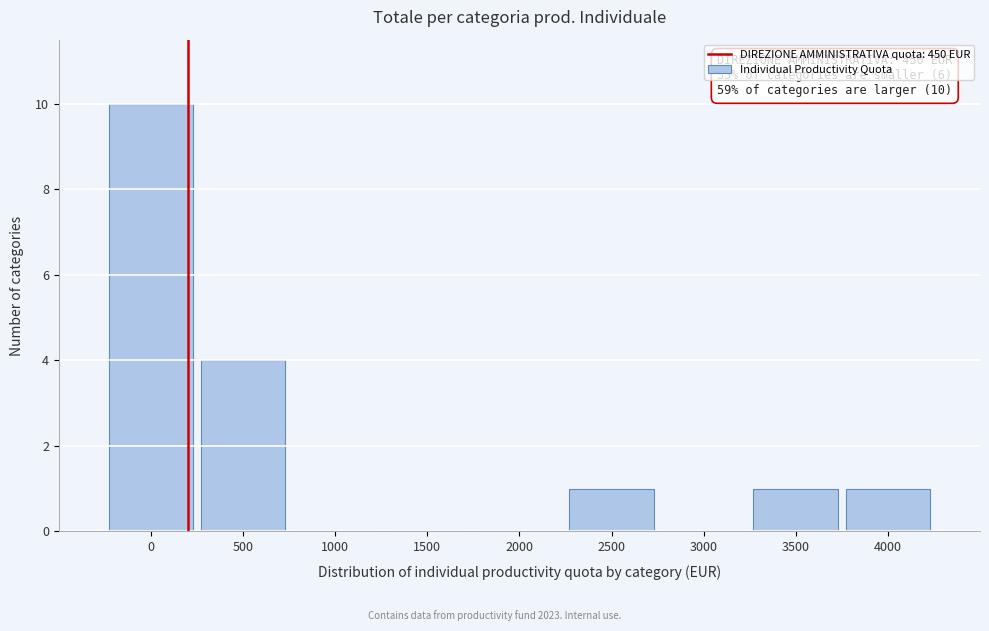

Reading right to left, extract all data points from this chart.

4000=1	3500=1	3000=0	2500=1	2000=0	1500=0	1000=0	500=4	0=10